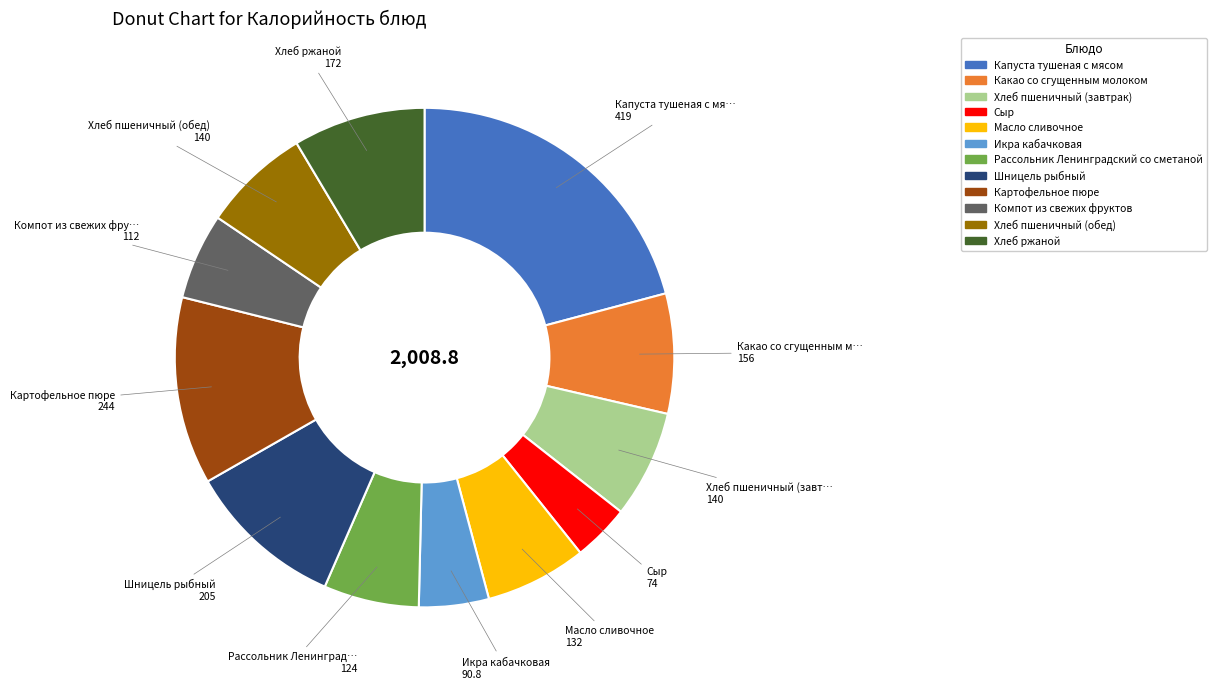

How many slices are in this pie chart?

12